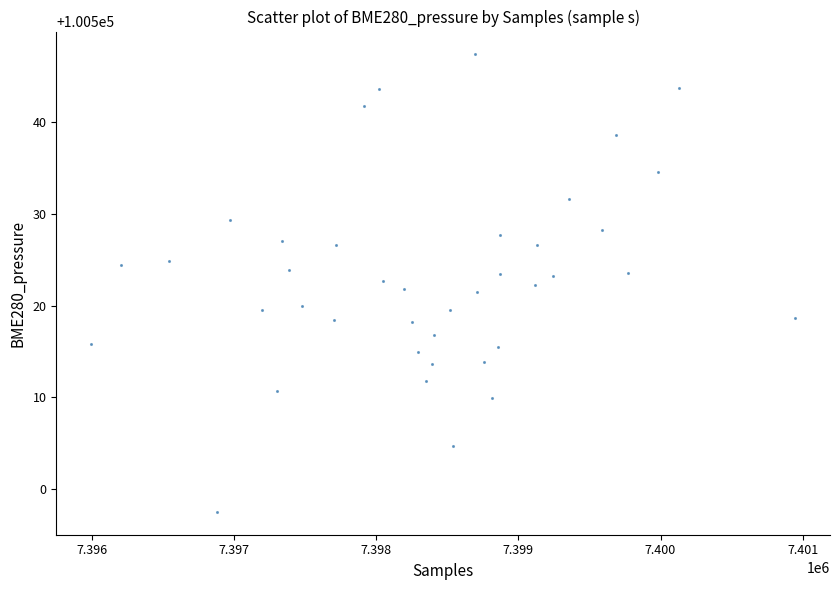

What is the range of X values (max minus min)?

4945.0